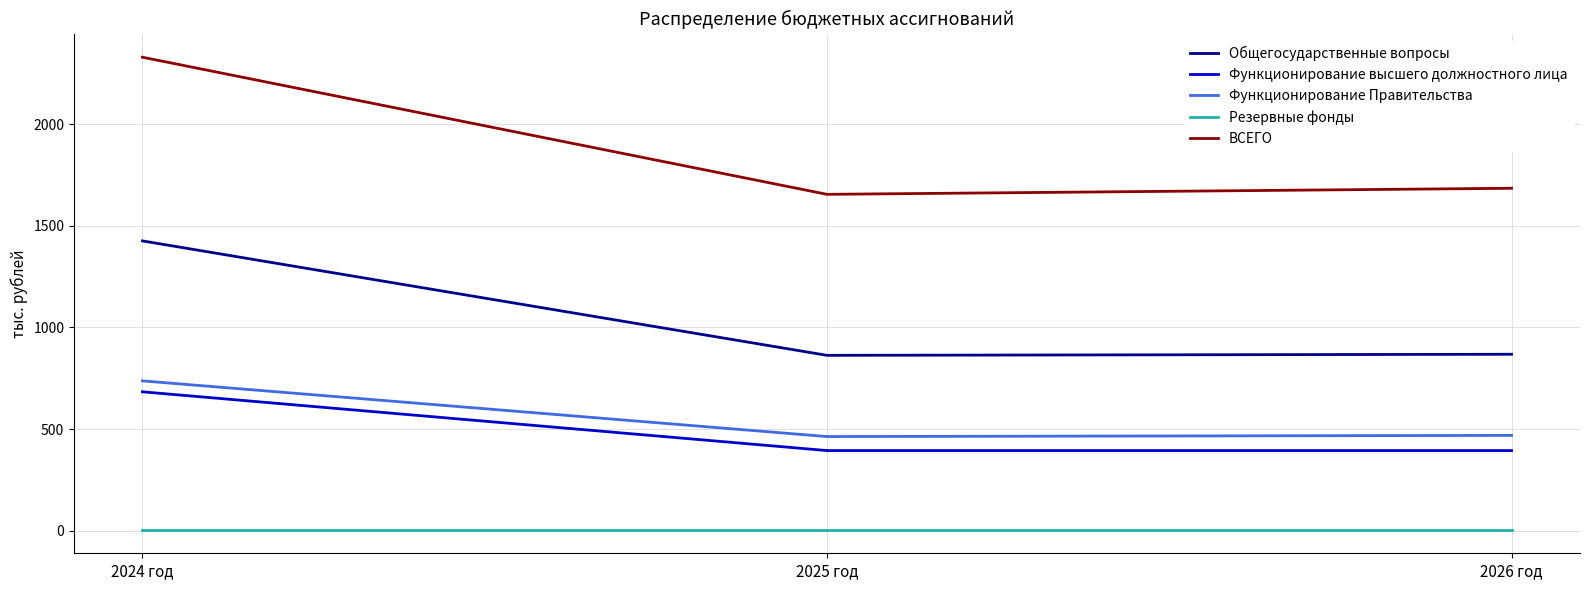

Where is Общегосударственные вопросы nearest to the value 1143?

2026 год